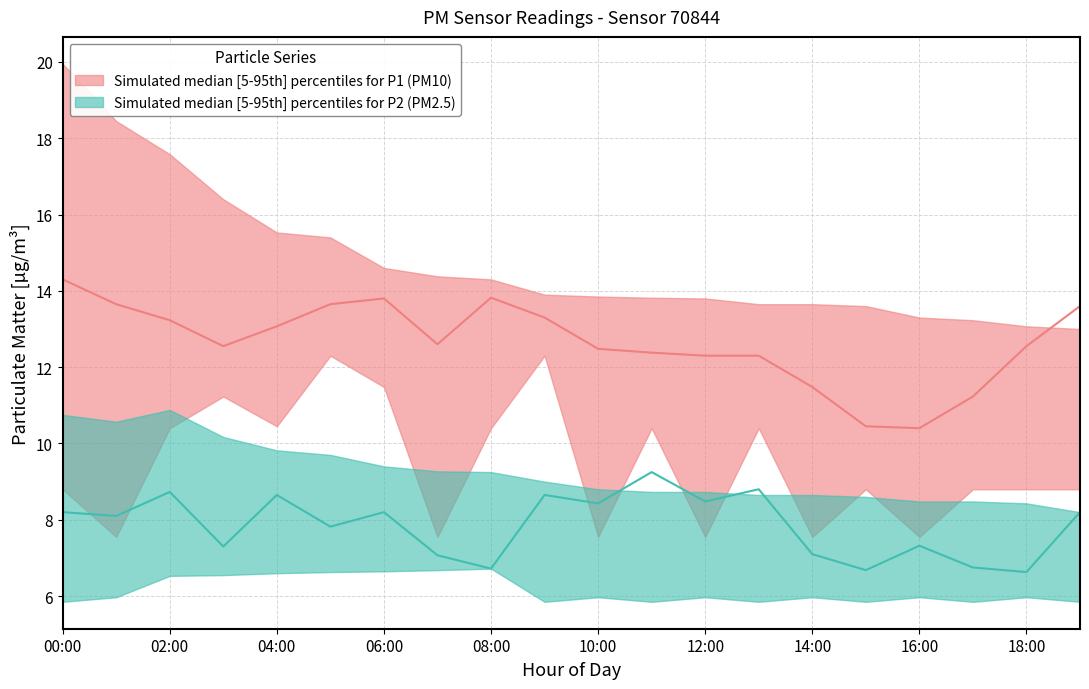

Count the number of categories in the chart.

20